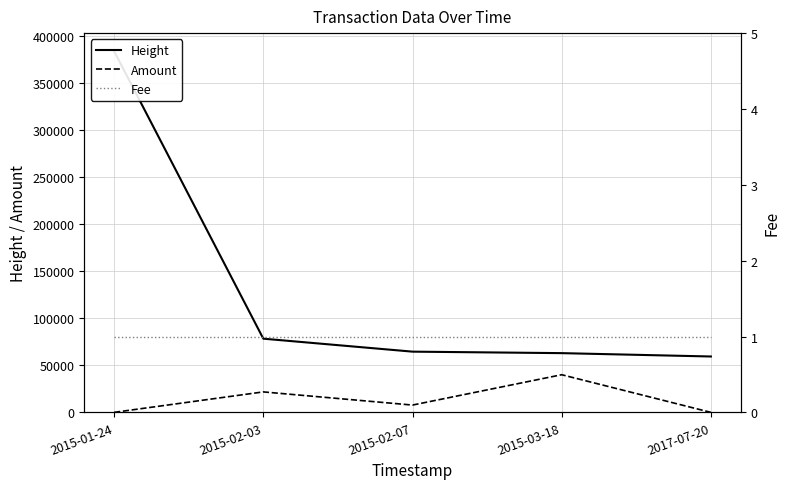

Is it true that Amount equals 39991 at 2015-03-18?

True